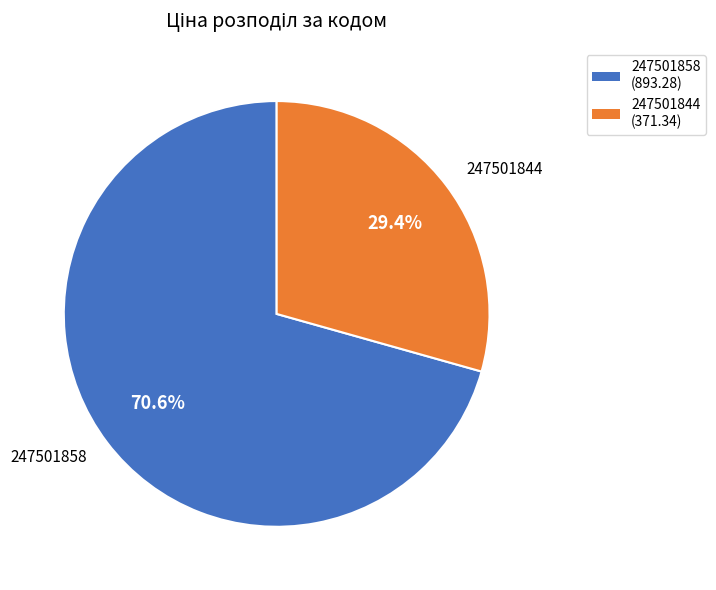

Which category has the biggest portion of the pie?

247501858